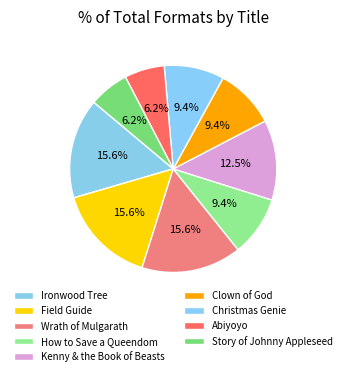

Which slice is the largest?

Ironwood Tree